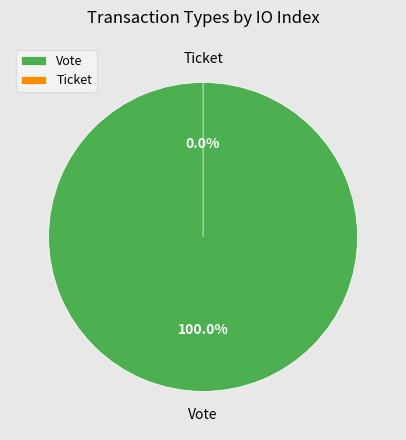

To the nearest percent, what percentage of the pie is Vote?

100%